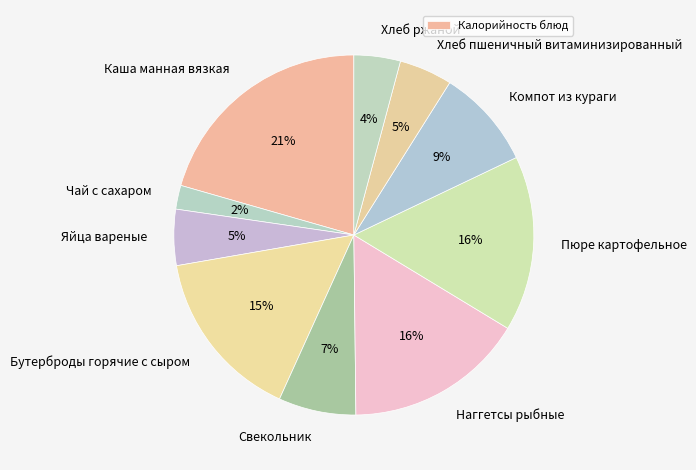

How many segments does this pie chart have?

10